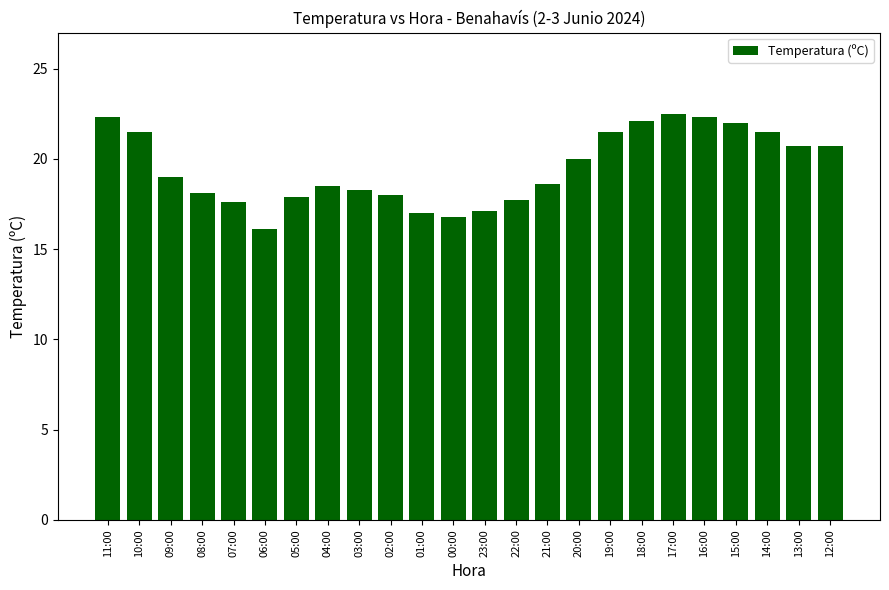

What is the difference between the values at 16:00 and 06:00?

6.2